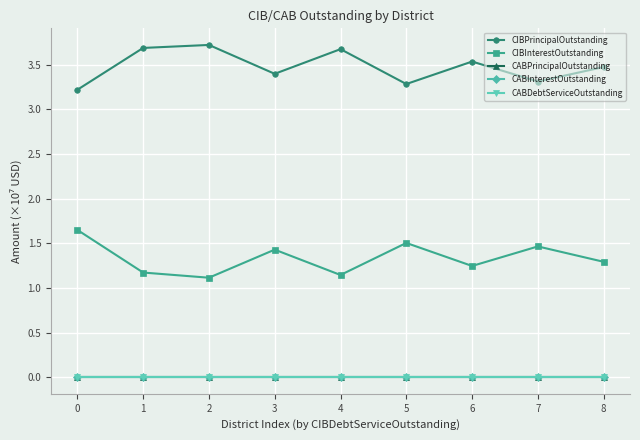

How many lines are shown in the chart?

5